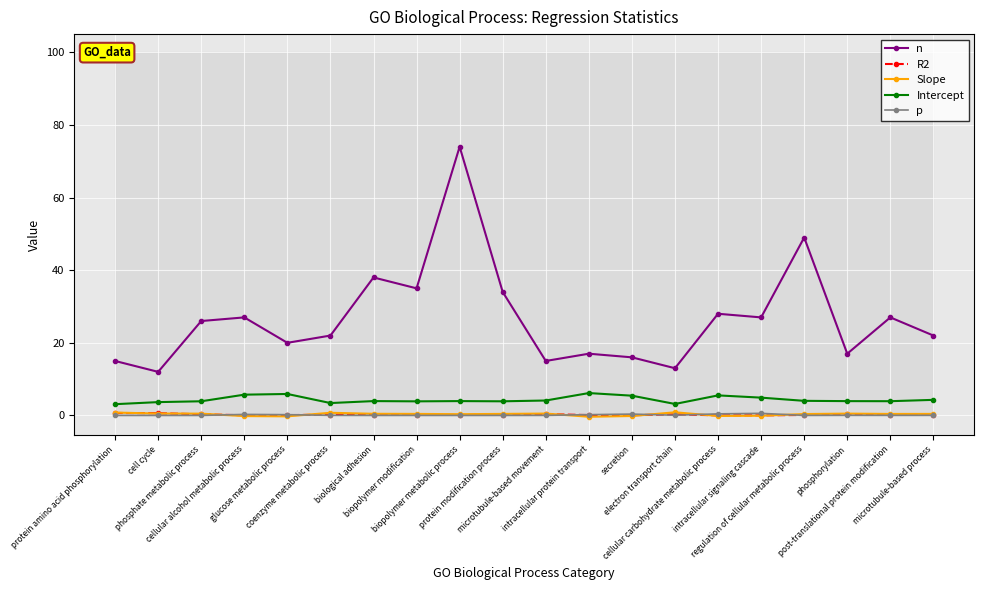

At which label does n first exceed 26?

cellular alcohol metabolic process